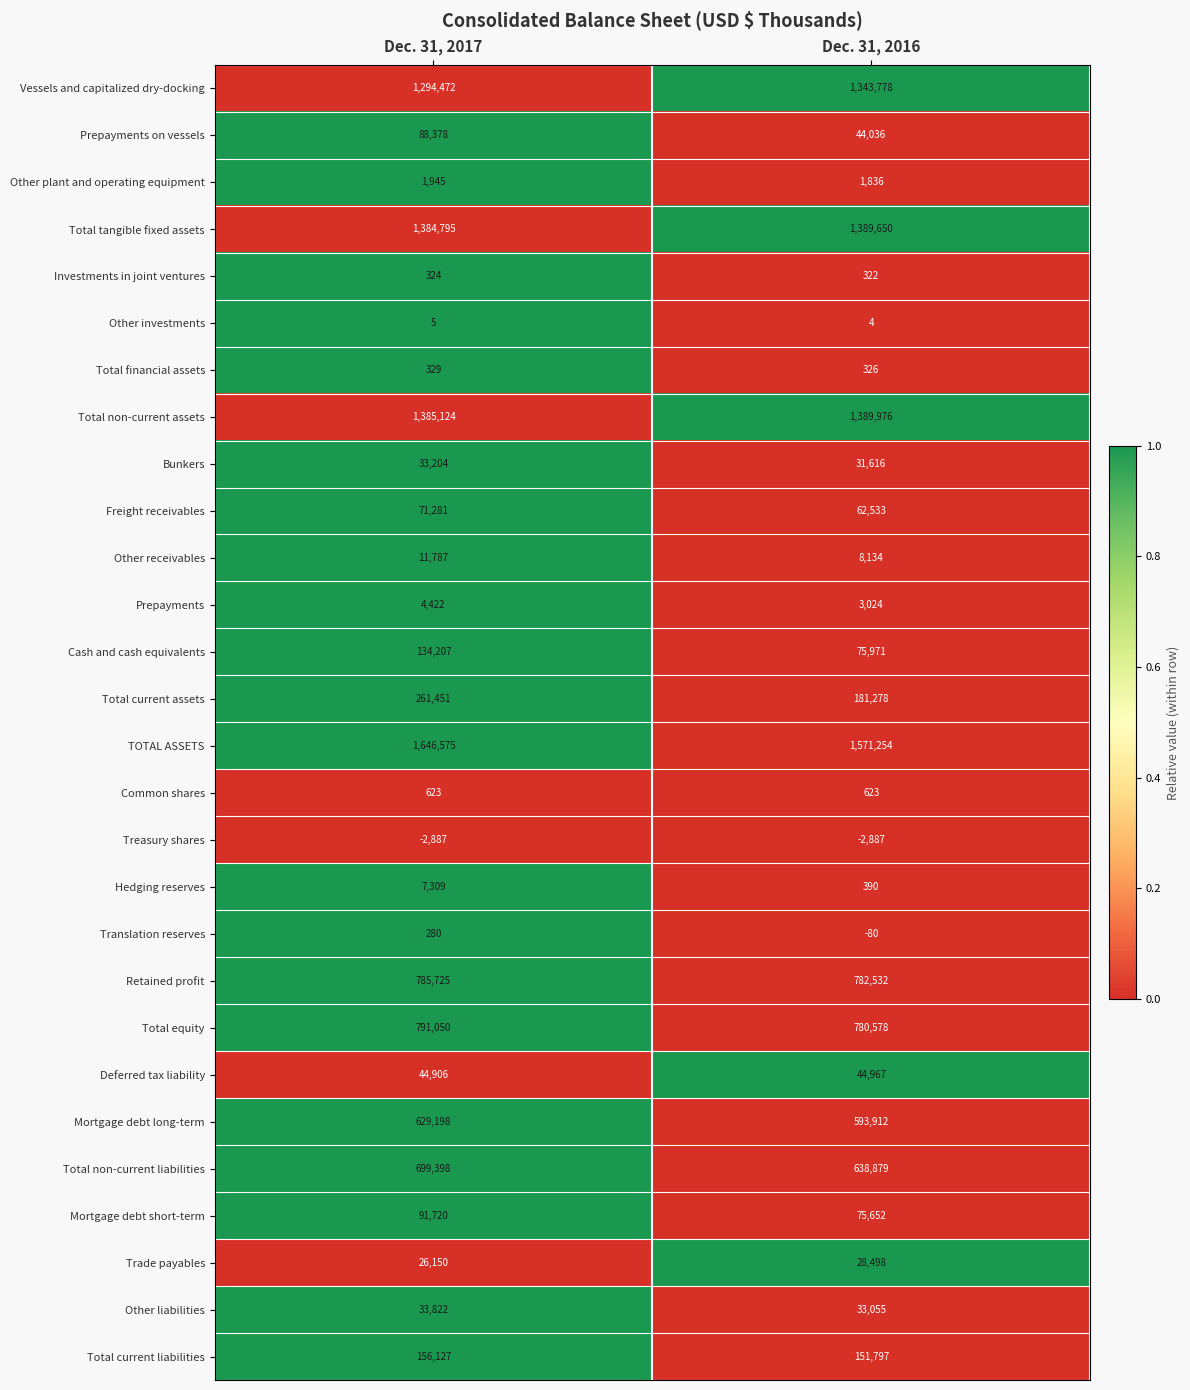

Which category has the lowest value in the Deferred tax liability series?

Dec. 31, 2017